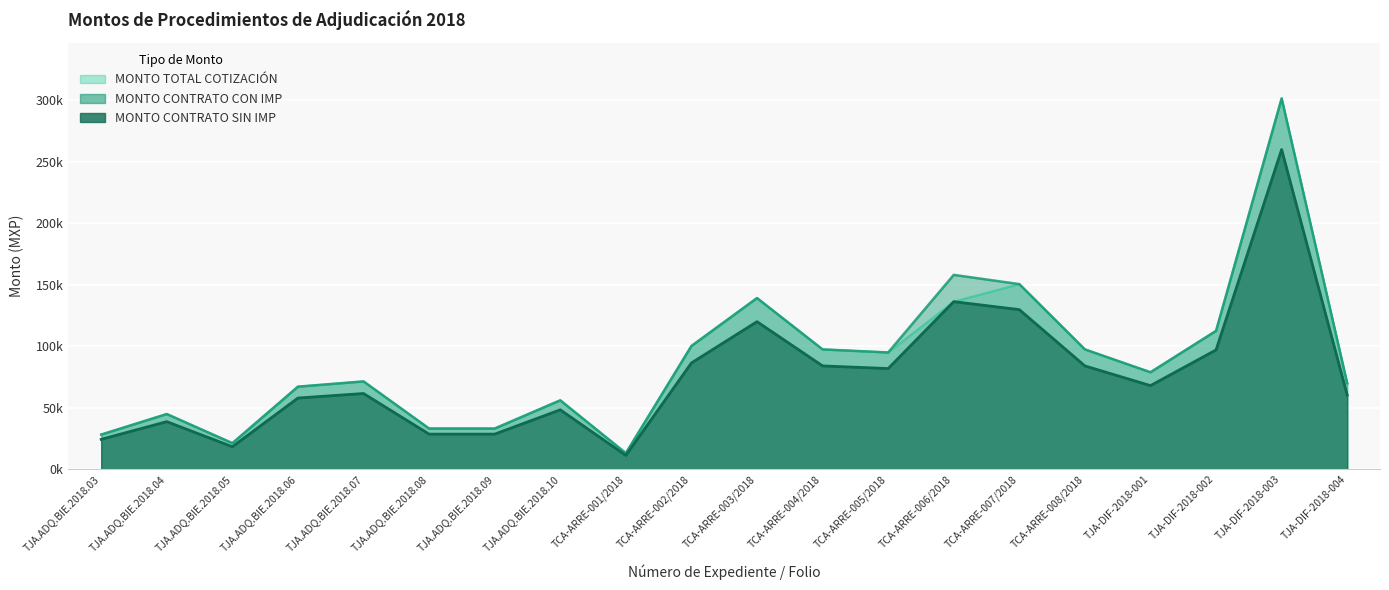

List the series in order of their peak value, highest first.

MONTO TOTAL COTIZACIÓN, MONTO CONTRATO CON IMP, MONTO CONTRATO SIN IMP